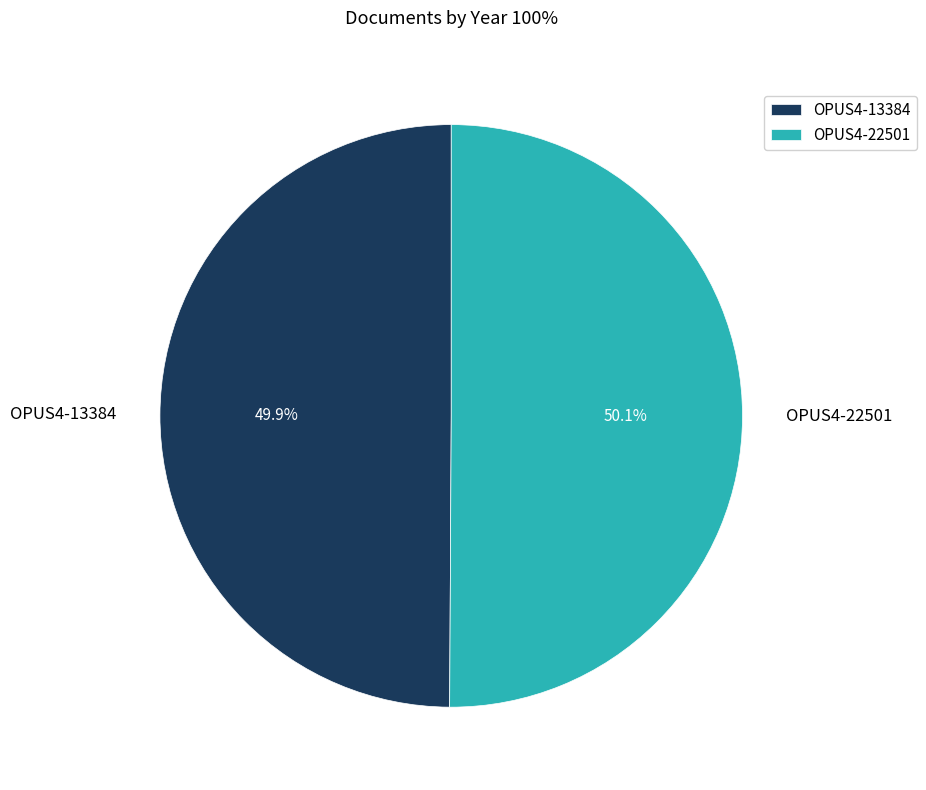

To the nearest percent, what is the combined percentage of OPUS4-22501 and OPUS4-13384?

100%